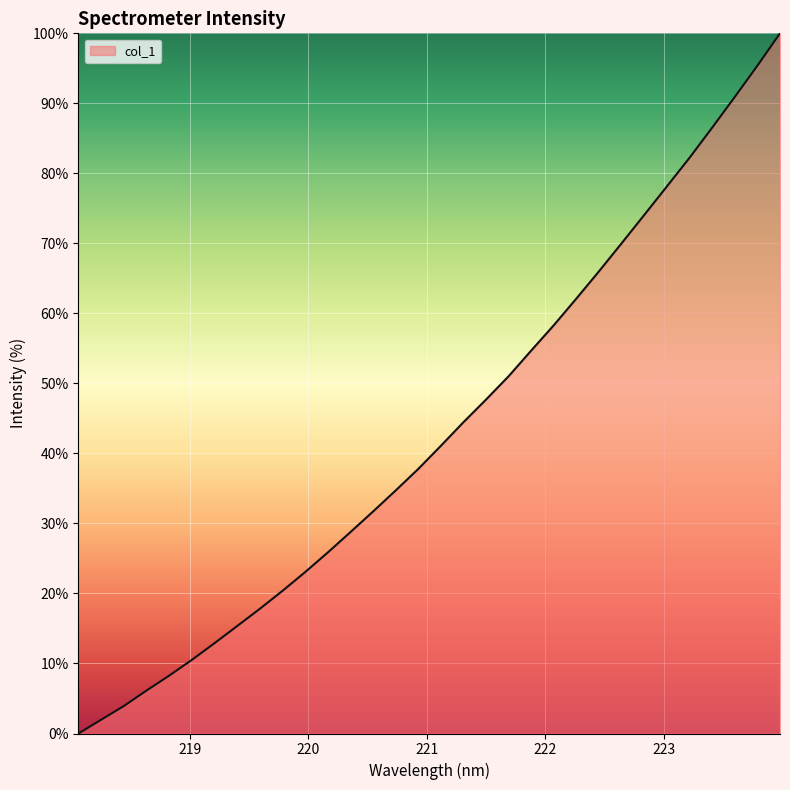

Does the chart have visible grid lines?

Yes